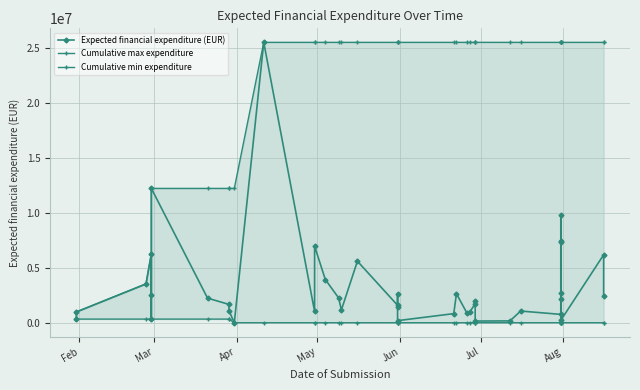

Count the number of data series in this chart.

3